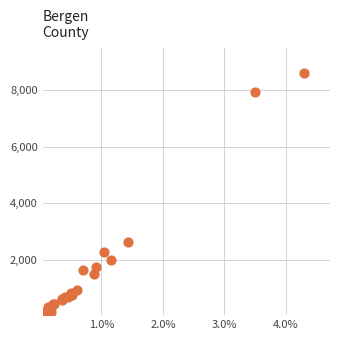

What Y value in the scatter plot is closest to 4338?

2633